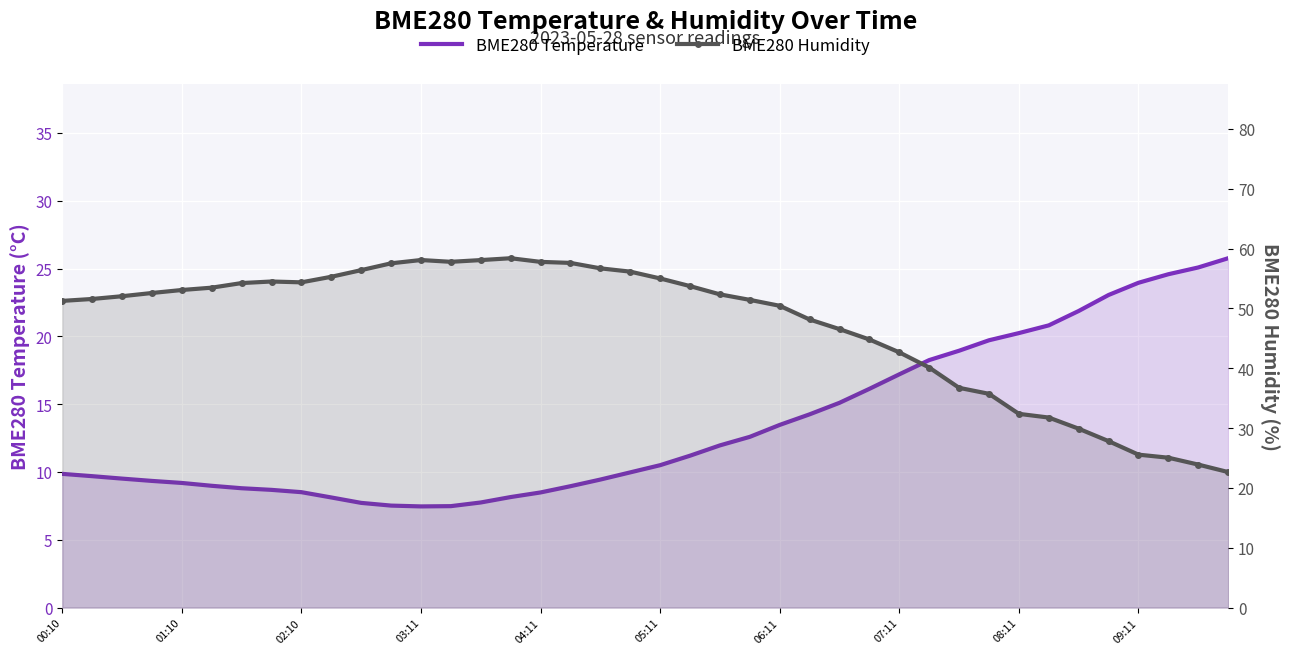

Count the number of data series in this chart.

2